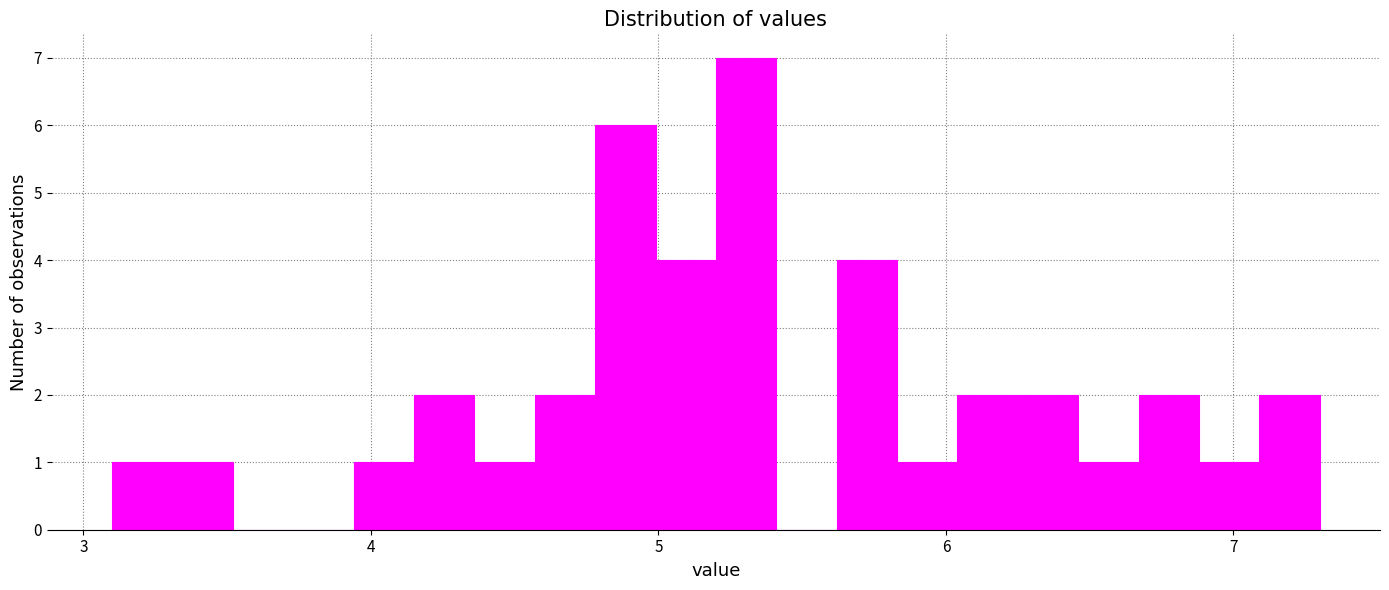

Around what value on the x-axis is the tallest bar? Give the approximate position of its centre, as read against the axis.

5.3